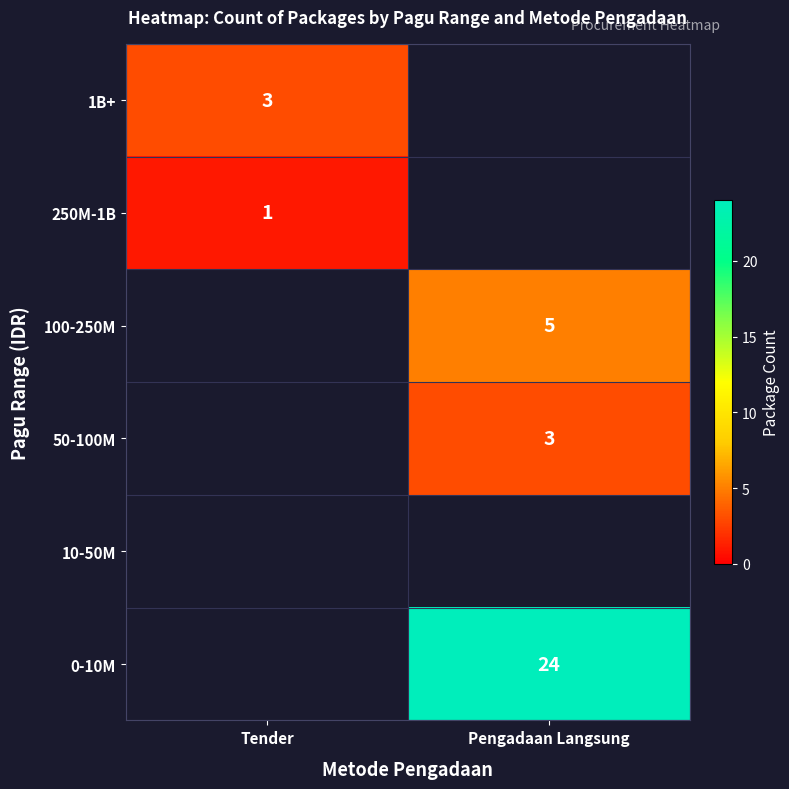

Which label corresponds to the largest value in the chart?

Pengadaan Langsung